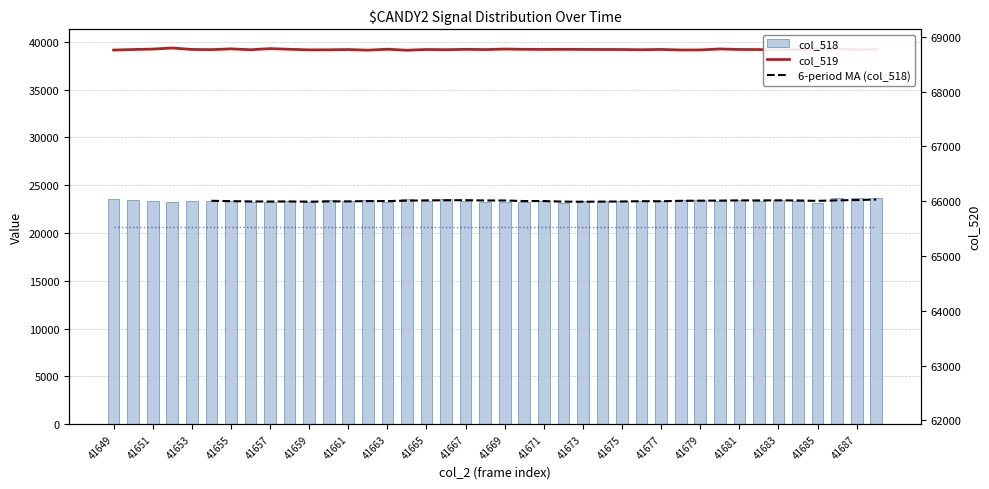

What is the value of the col_519 bar at the 15th from the left?

39239